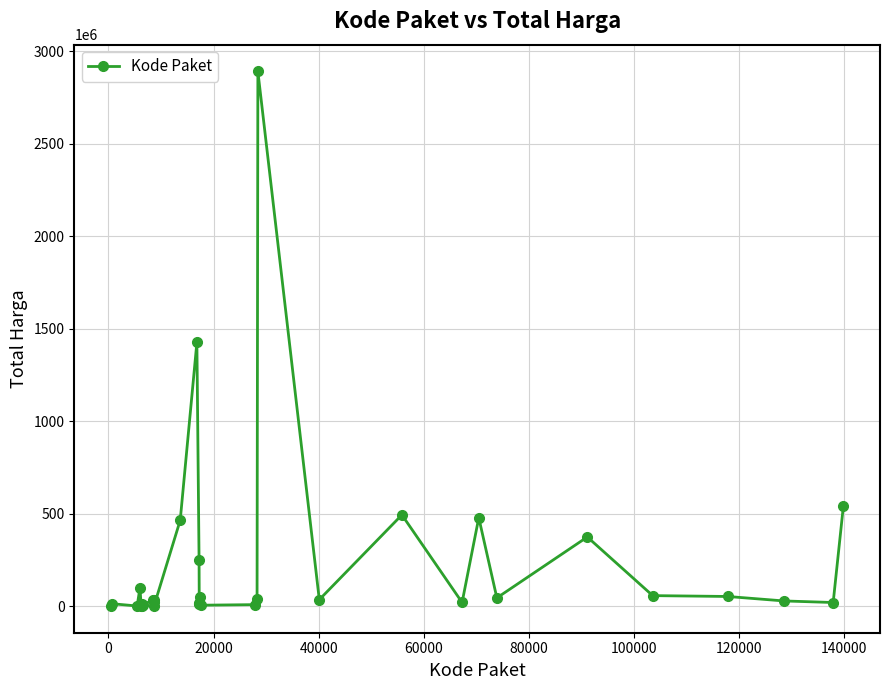

True or false: there are more than 2 points higher than both neighbors.

True